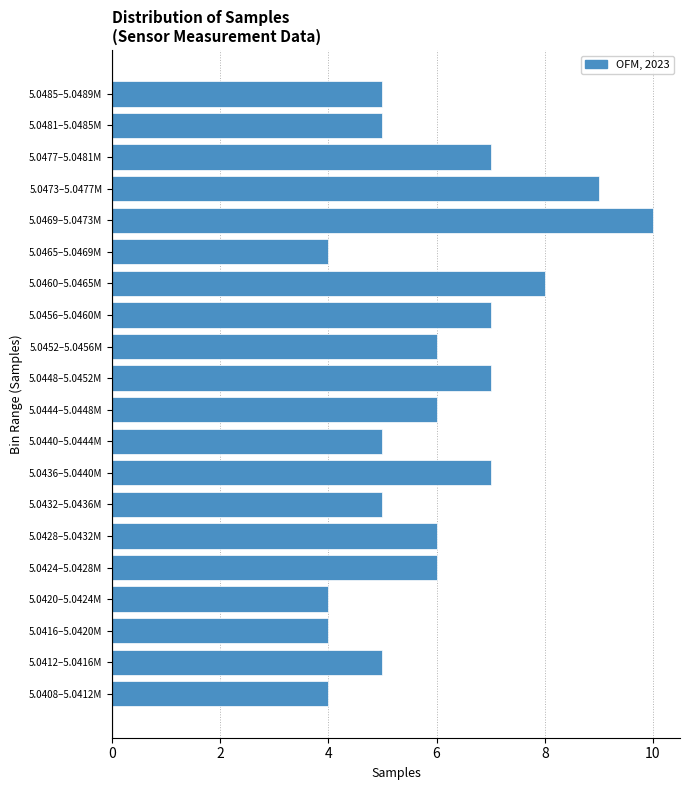

Reading bottom to top, extract all data points from this chart.

5.0408–5.0412M=4	5.0412–5.0416M=5	5.0416–5.0420M=4	5.0420–5.0424M=4	5.0424–5.0428M=6	5.0428–5.0432M=6	5.0432–5.0436M=5	5.0436–5.0440M=7	5.0440–5.0444M=5	5.0444–5.0448M=6	5.0448–5.0452M=7	5.0452–5.0456M=6	5.0456–5.0460M=7	5.0460–5.0465M=8	5.0465–5.0469M=4	5.0469–5.0473M=10	5.0473–5.0477M=9	5.0477–5.0481M=7	5.0481–5.0485M=5	5.0485–5.0489M=5